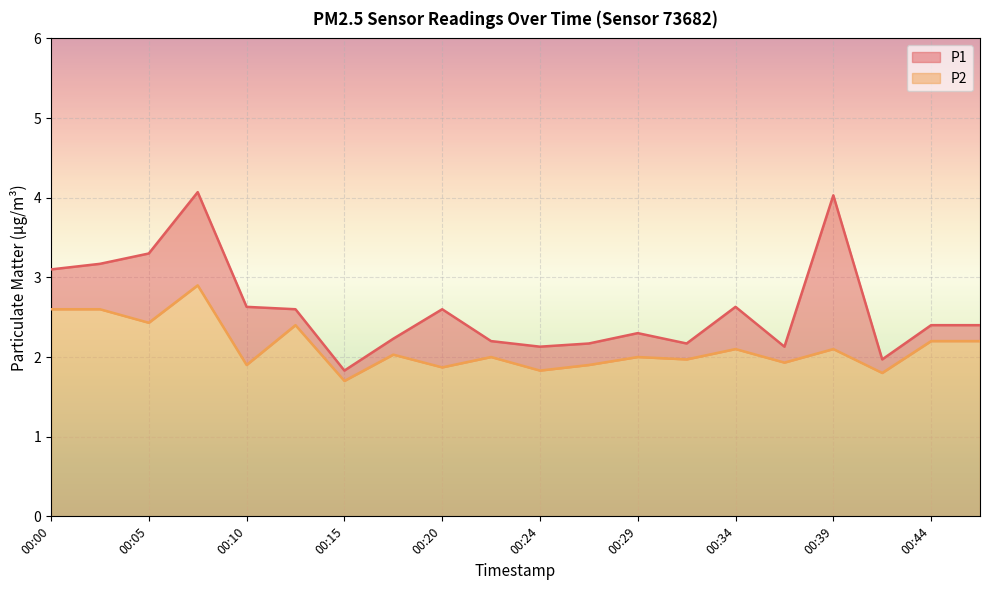

Which series changed the most between 00:20 and 00:39?

P1